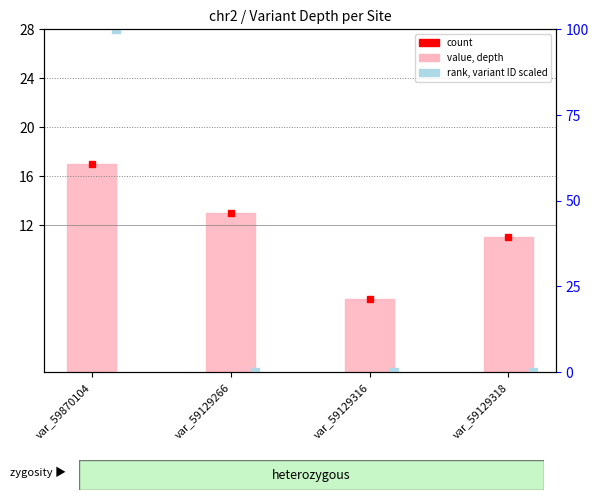

List the labels in order of value, smallest first.

var_59129316, var_59129318, var_59129266, var_59870104